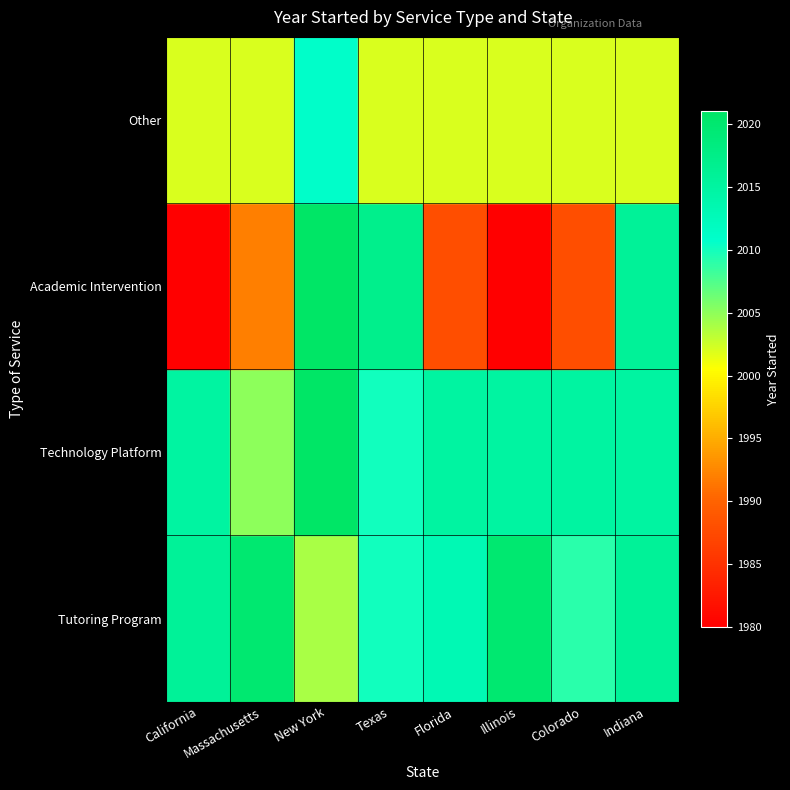

Reading right to left, transcribe all the data shown in this chart.

Tutoring Program: Indiana=2016	Colorado=2009	Illinois=2020	Florida=2013	Texas=2010	New York=2004	Massachusetts=2020	California=2016
Technology Platform: Indiana=2015	Colorado=2015	Illinois=2015	Florida=2015	Texas=2010	New York=2021	Massachusetts=2005	California=2015
Academic Intervention: Indiana=2016	Colorado=1988	Illinois=1980	Florida=1988	Texas=2017	New York=2021	Massachusetts=1992	California=1980
Other: Indiana=2002	Colorado=2002	Illinois=2002	Florida=2002	Texas=2002	New York=2011	Massachusetts=2002	California=2002